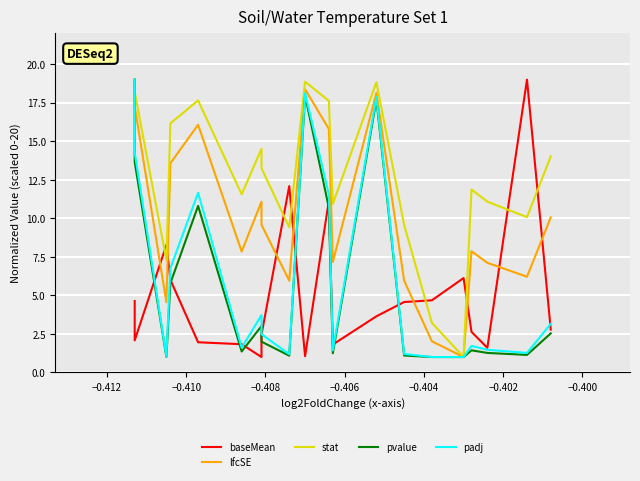

At how many categories does at least one series exceed 14?

10